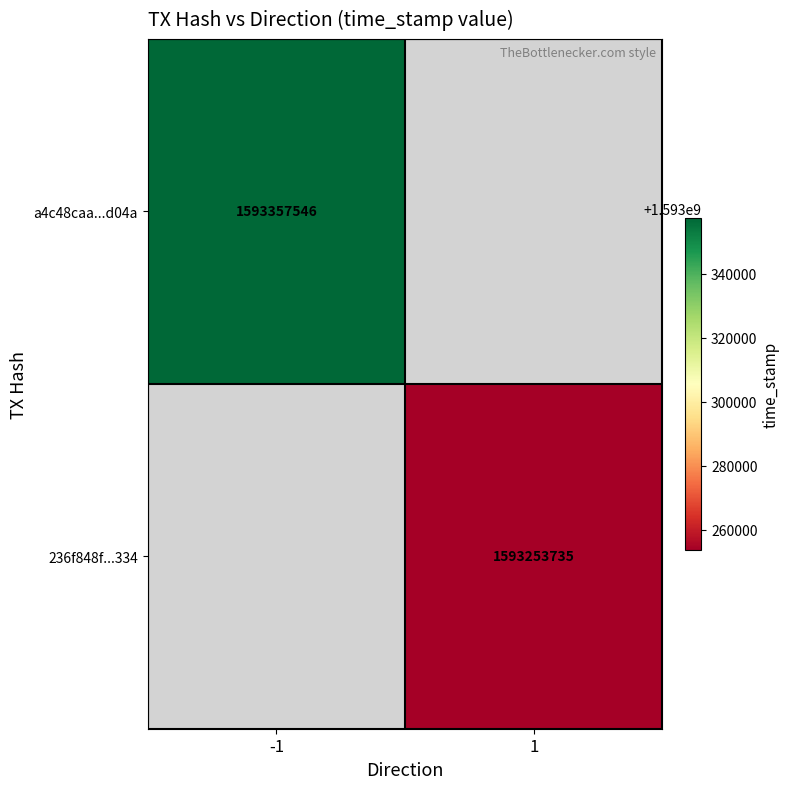

The 236f848f...334 series shows 597846416 at 1. True or false?

False